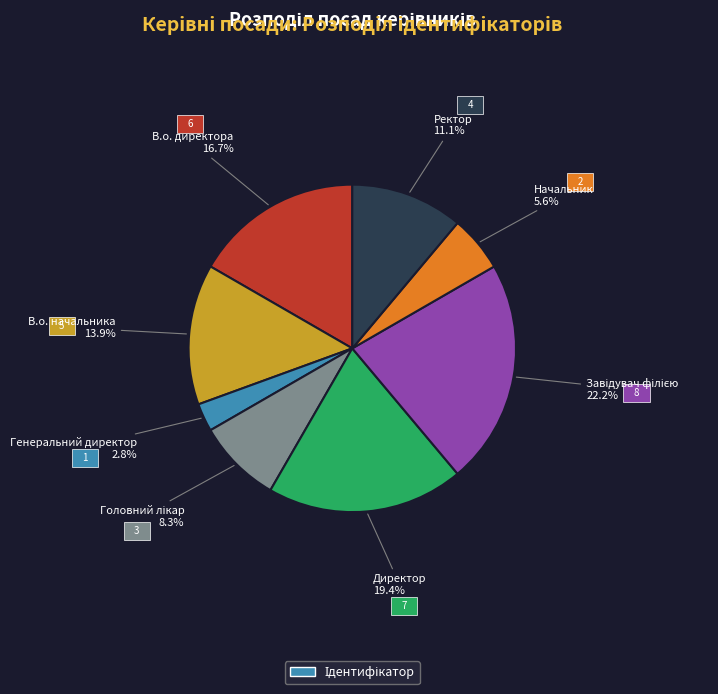

Is there a majority slice in this chart?

No